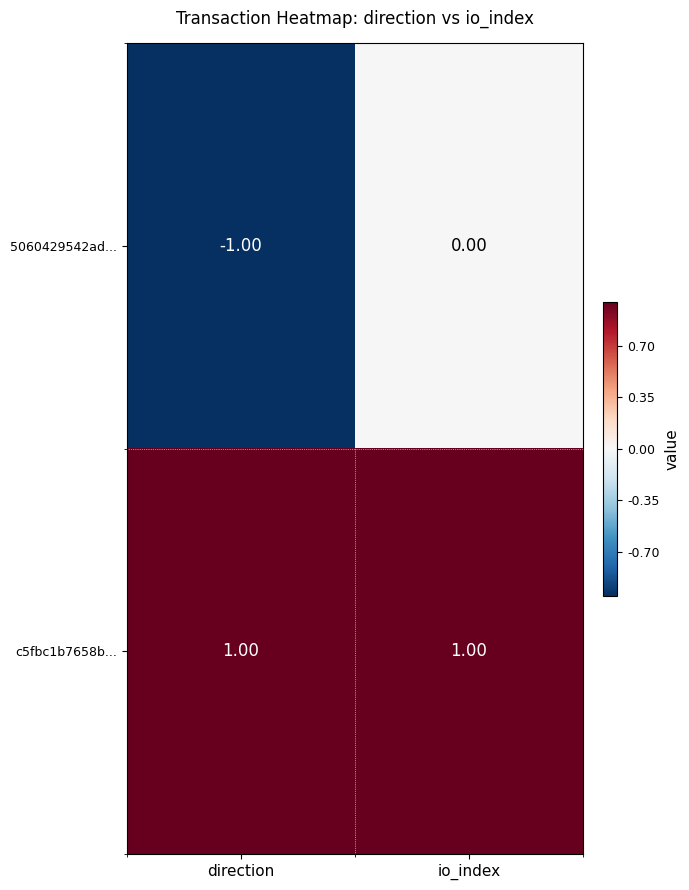

Rank the series at direction from highest to lowest value.

c5fbc1b7658b..., 5060429542ad...